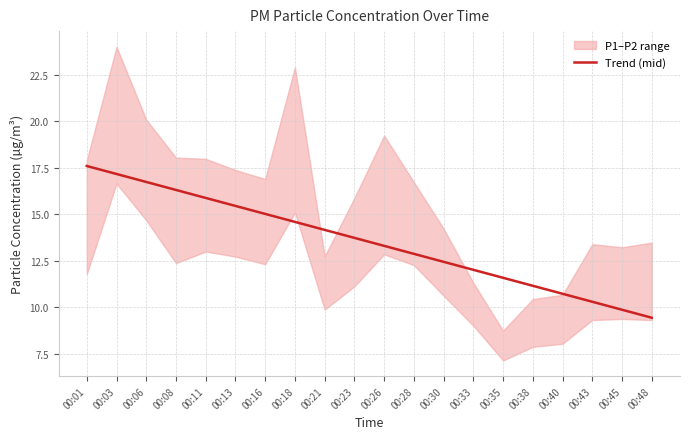

What is the ratio of the value at 00:38 to the value at 00:23?

0.8